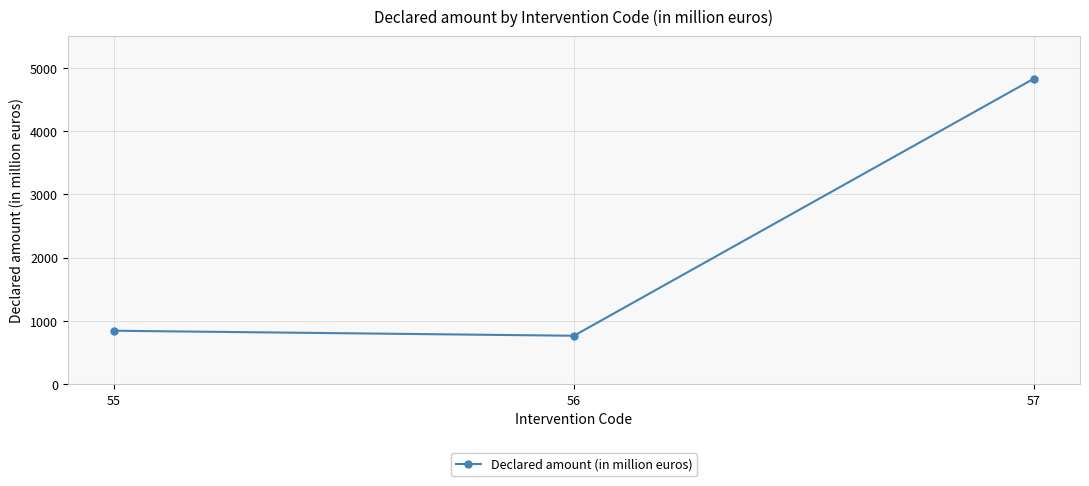

Is it true that the value at 57 is 1931.9?

False